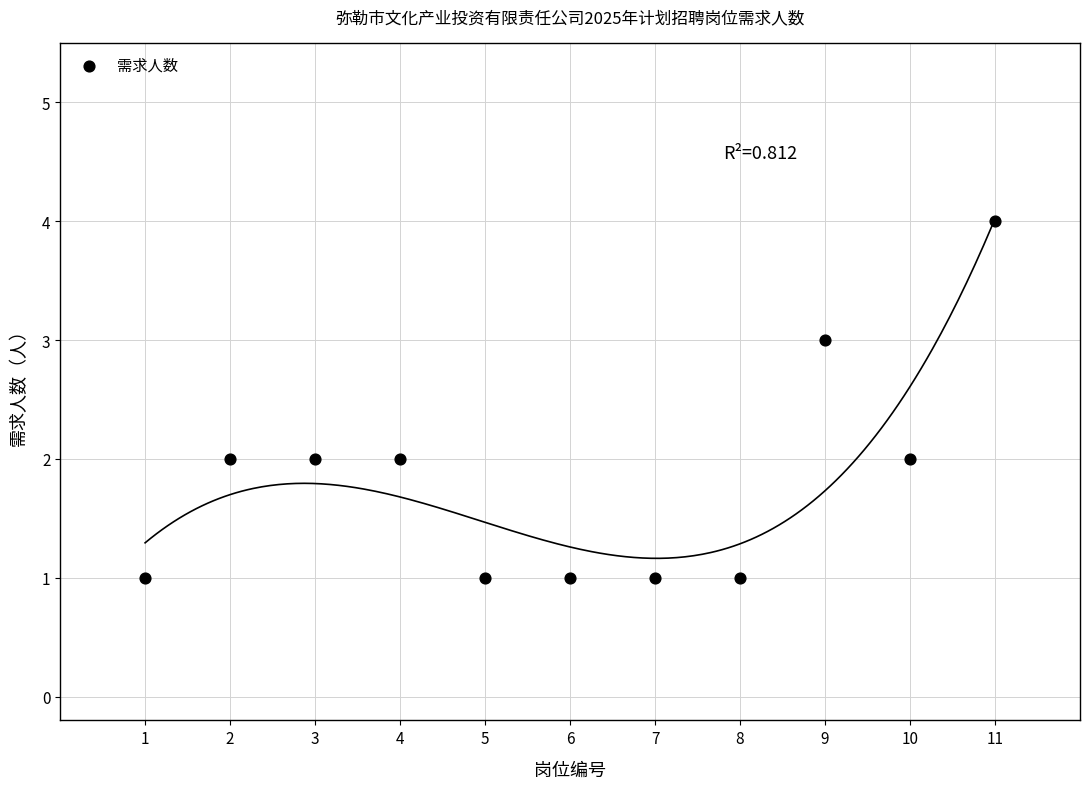

What is the average X value?

6